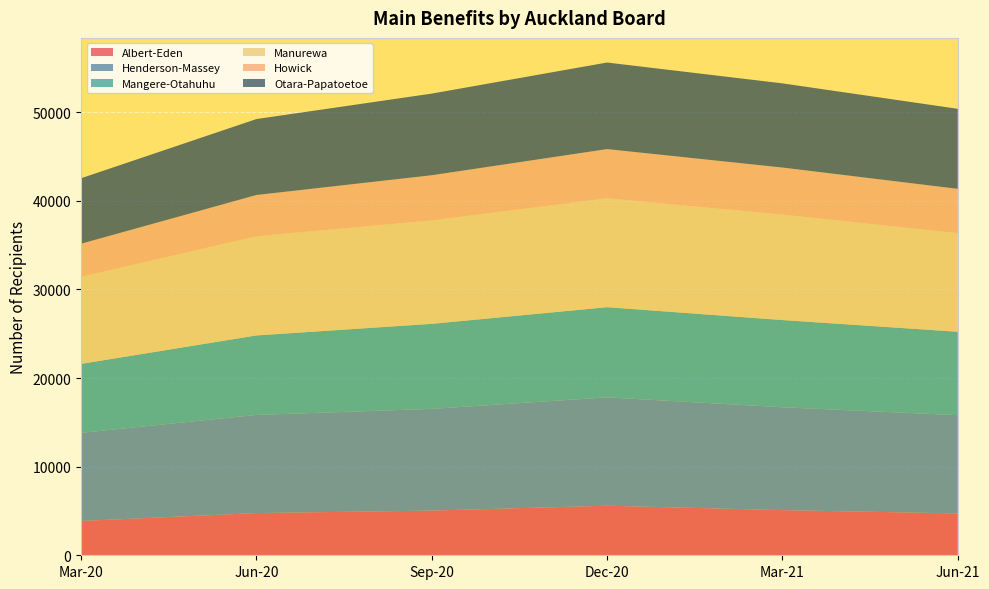

Reading left to right, list all the values displayed in this chart.

Albert-Eden: Mar-20=3870	Jun-20=4761	Sep-20=5043	Dec-20=5592	Mar-21=5094	Jun-21=4722
Henderson-Massey: Mar-20=9945	Jun-20=11076	Sep-20=11478	Dec-20=12228	Mar-21=11610	Jun-21=11088
Mangere-Otahuhu: Mar-20=7782	Jun-20=8970	Sep-20=9594	Dec-20=10176	Mar-21=9840	Jun-21=9414
Manurewa: Mar-20=9828	Jun-20=11193	Sep-20=11679	Dec-20=12294	Mar-21=11907	Jun-21=11127
Howick: Mar-20=3732	Jun-20=4656	Sep-20=5091	Dec-20=5547	Mar-21=5304	Jun-21=5001
Otara-Papatoetoe: Mar-20=7386	Jun-20=8568	Sep-20=9213	Dec-20=9768	Mar-21=9498	Jun-21=9030